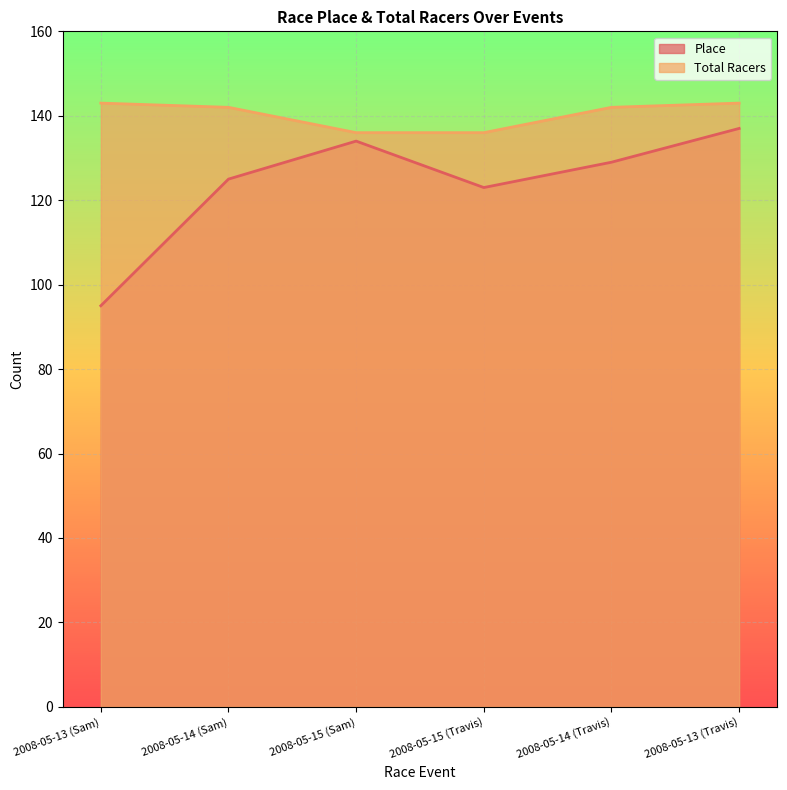

Count the Total Racers values in the range 136 to 143.

6